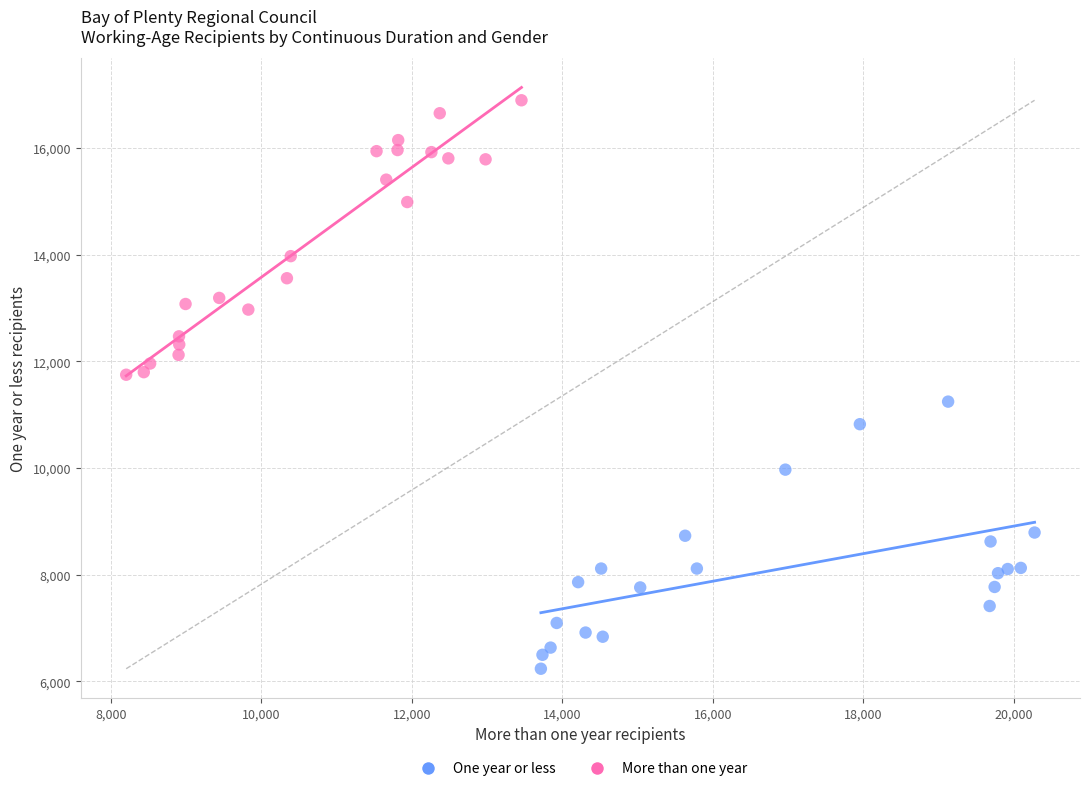

Which series reaches the maximum Y coordinate?

More than one year